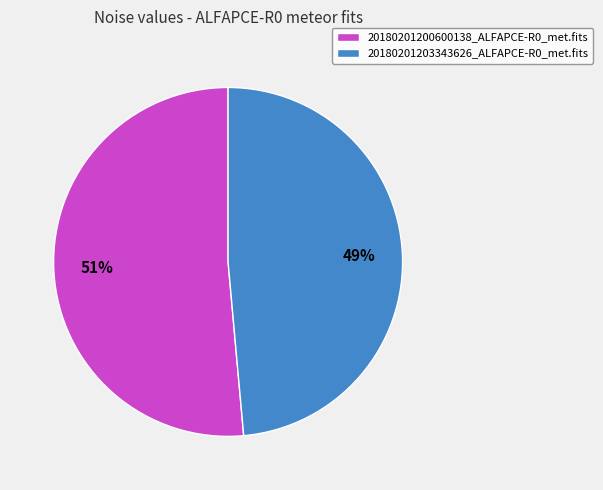

Do 20180201203343626_ALFAPCE-R0_met.fits and 20180201200600138_ALFAPCE-R0_met.fits together represent more than half of the pie?

Yes